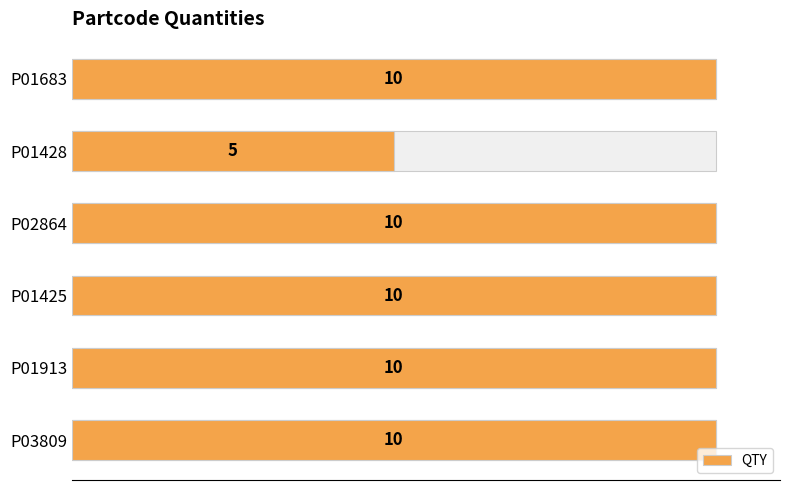

Are the bars grouped side by side (vs. stacked)?

No